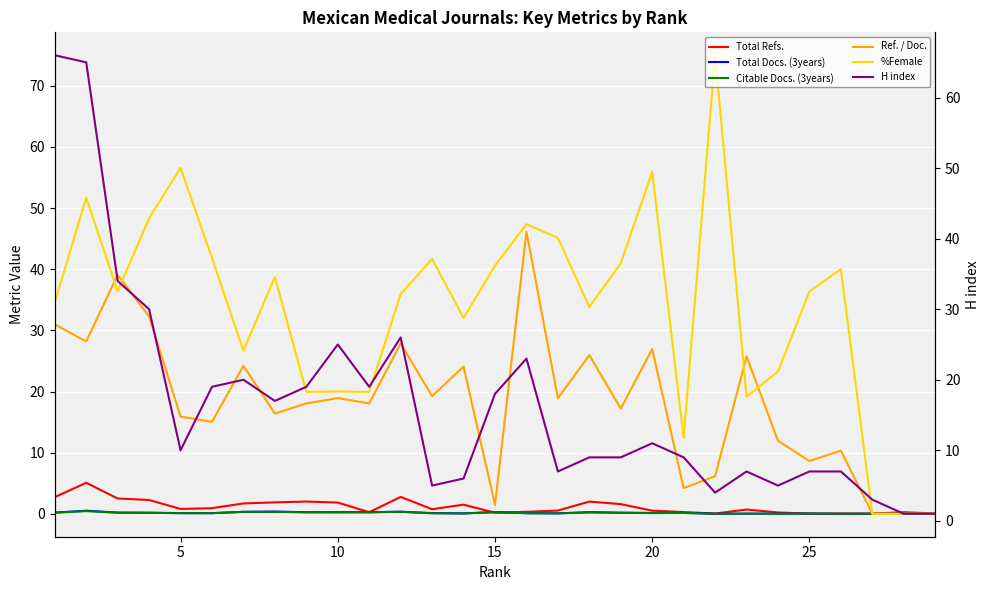

At how many categories does at least one series exceed 71?

1